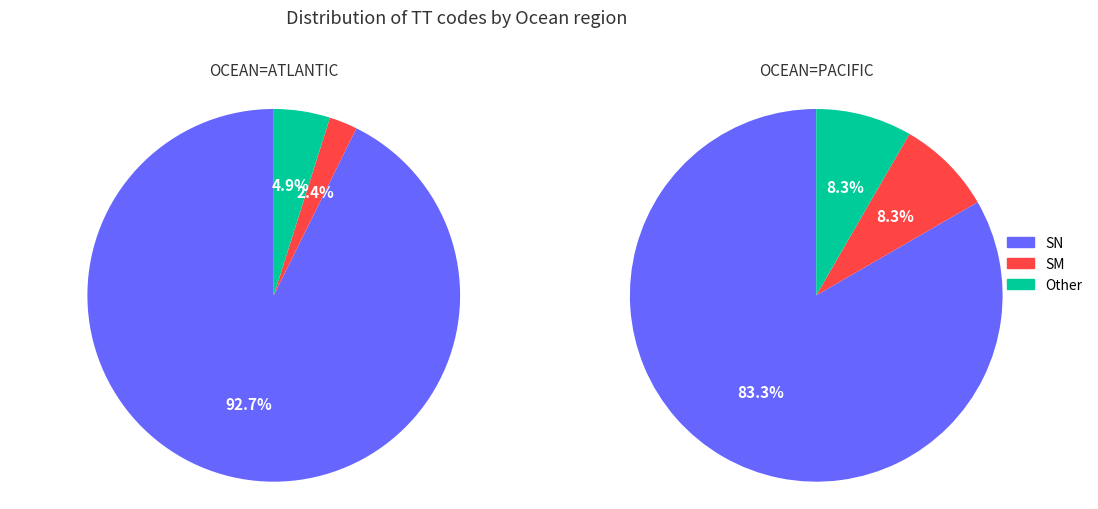

To the nearest percent, what is the difference between the SM and SN slice percentages?

82%